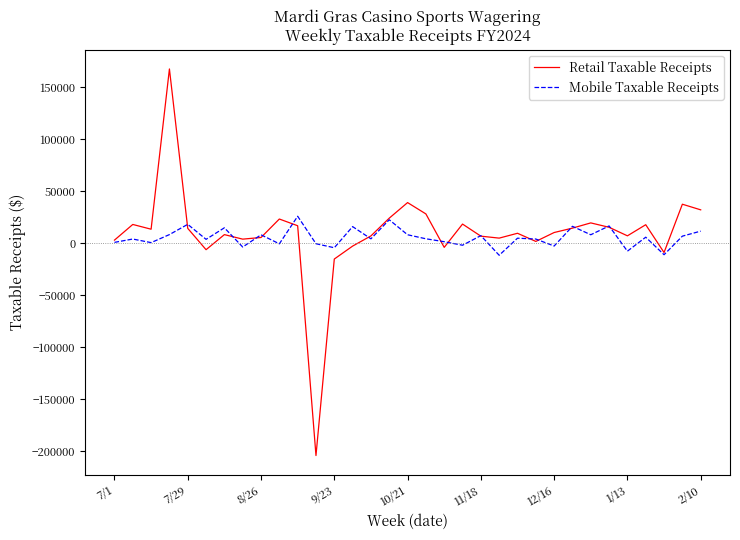

What is the minimum value shown in the chart?

-204324.3